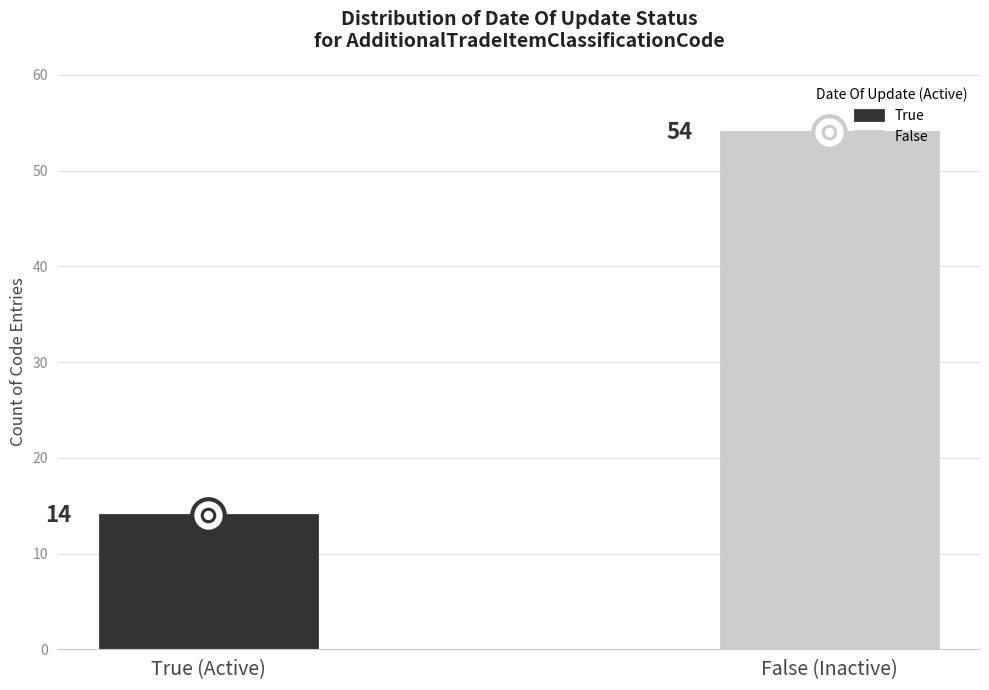

Between True and False, which is larger?

False